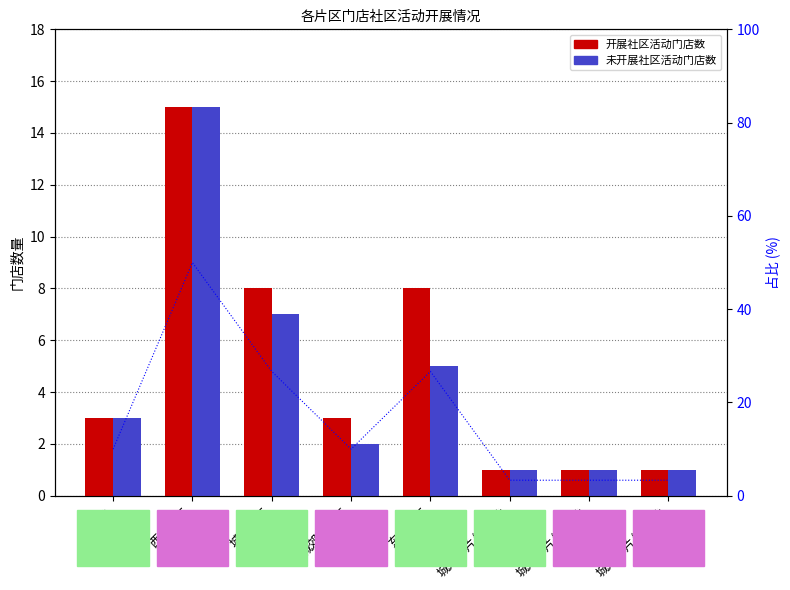

What is the total value across all series at 城中片区?

15